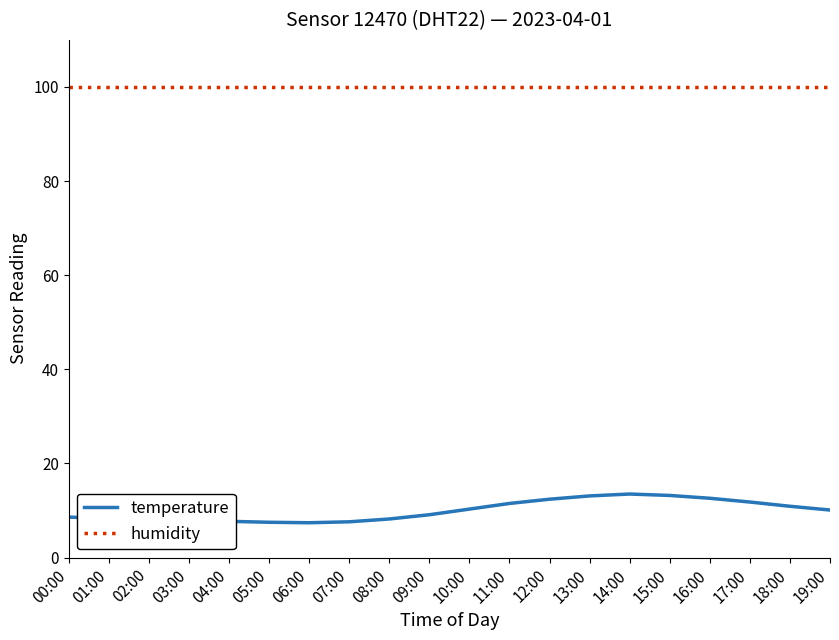

What is the difference between the temperature values at 16:00 and 12:00?

0.2